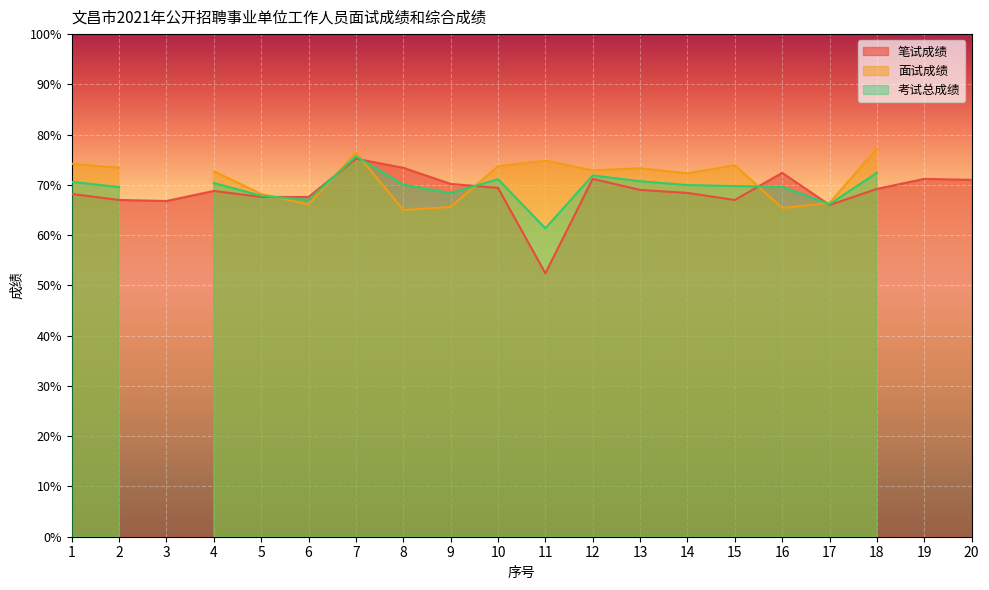

How many categories are shown in the chart?

20